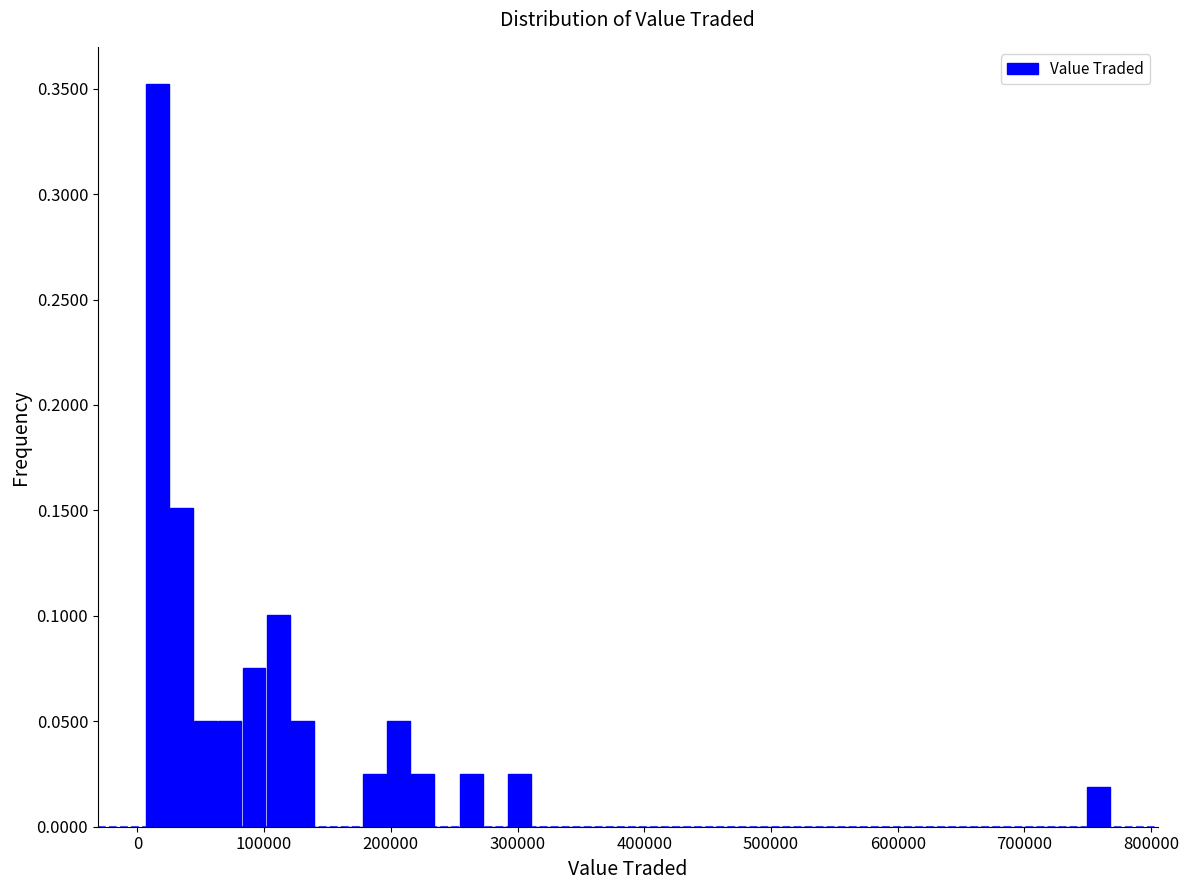

Around what value on the x-axis is the tallest bar? Give the approximate position of its centre, as read against the axis.

20000